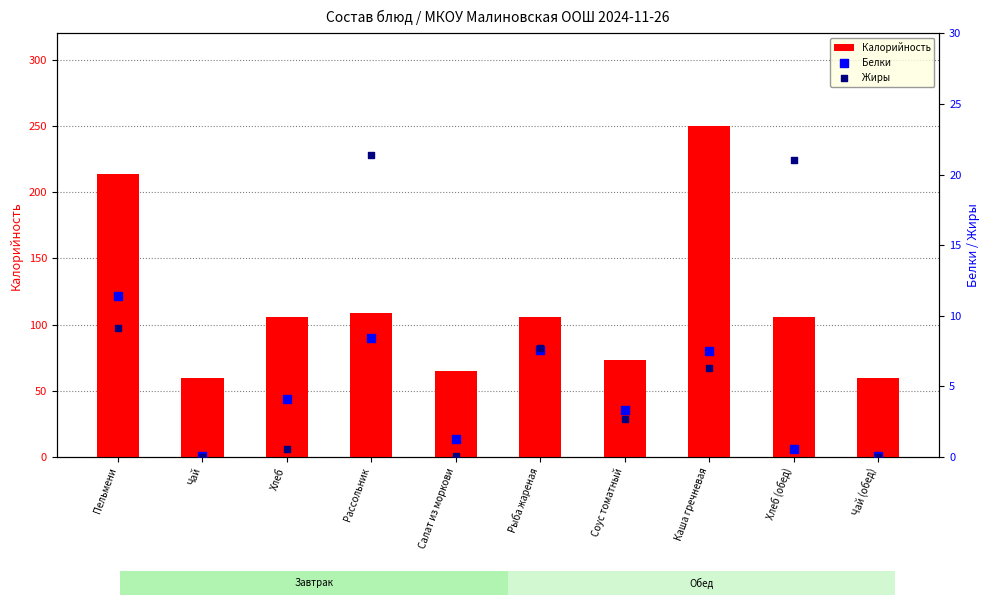

Which series contains the highest Y value?

Калорийность